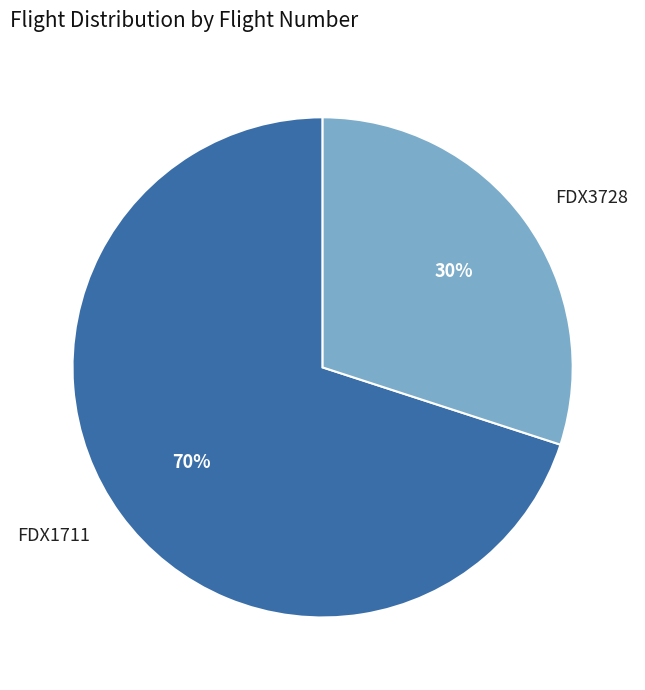

How many segments does this pie chart have?

2